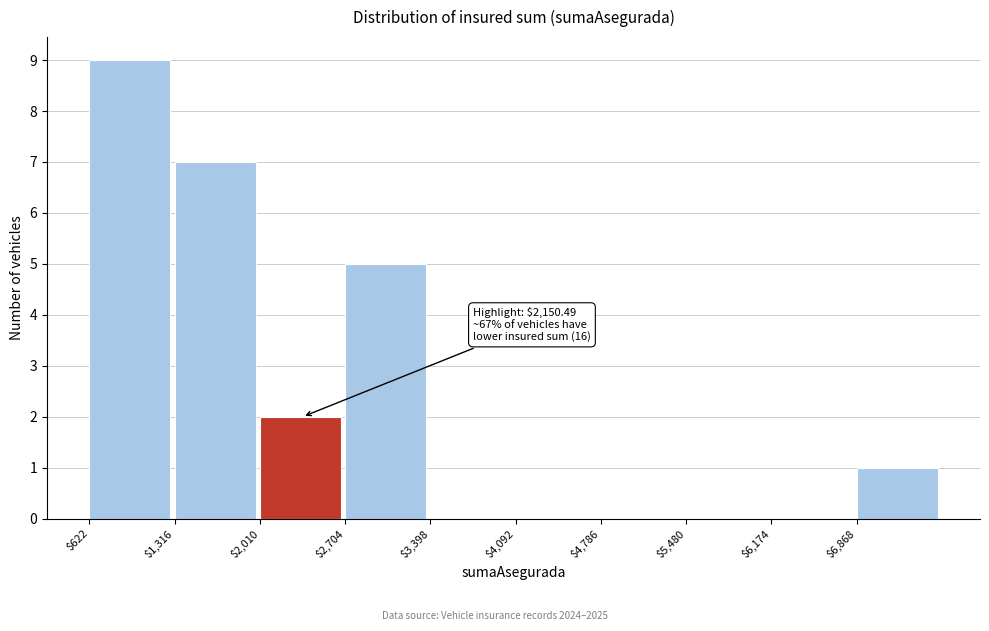

Which range on the x-axis has the tallest bar?

600 to 1300